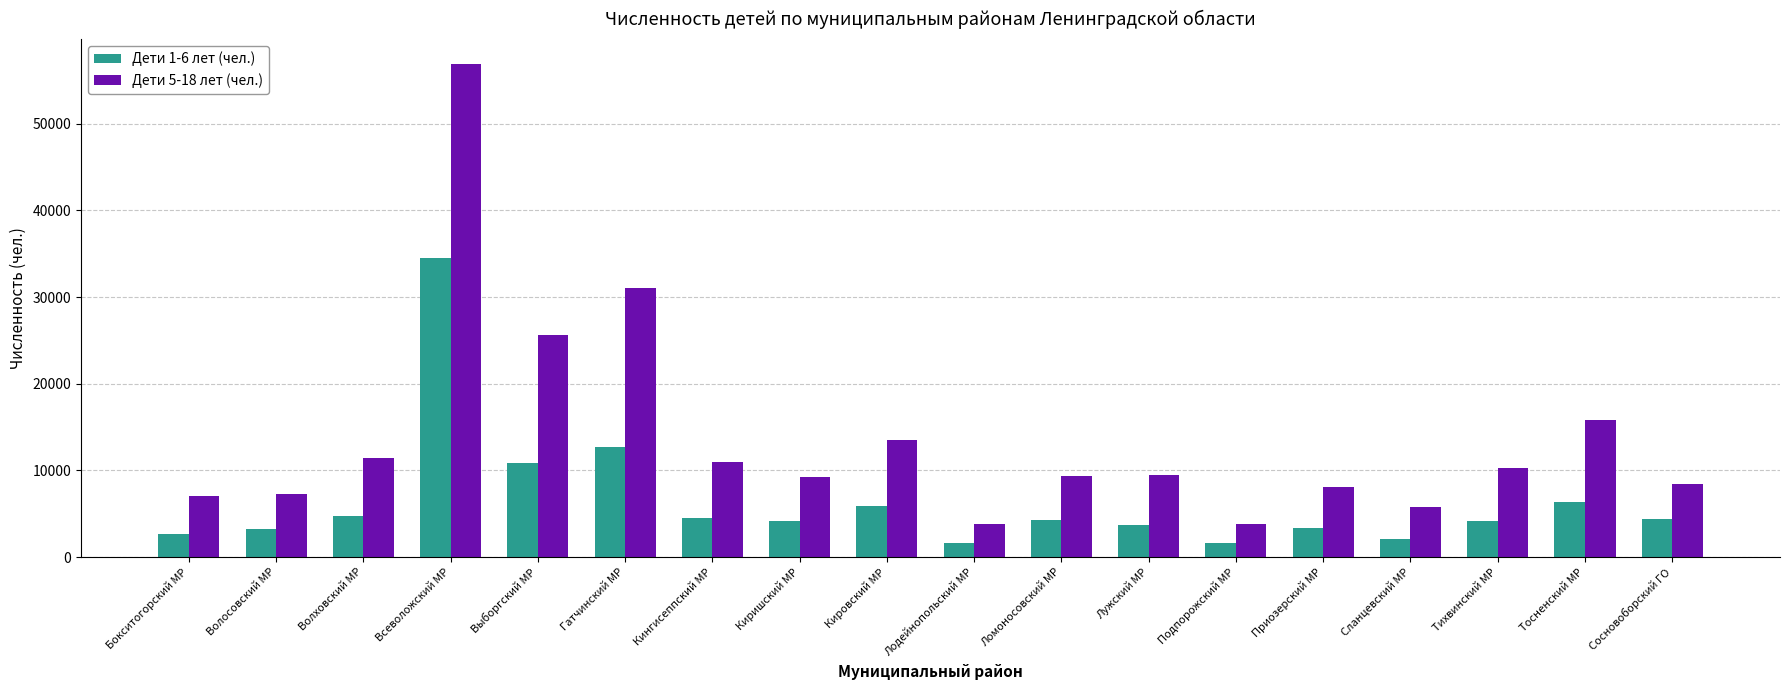

Rank the series by their average value, from highest to lowest.

Дети 5-18 лет (чел.), Дети 1-6 лет (чел.)